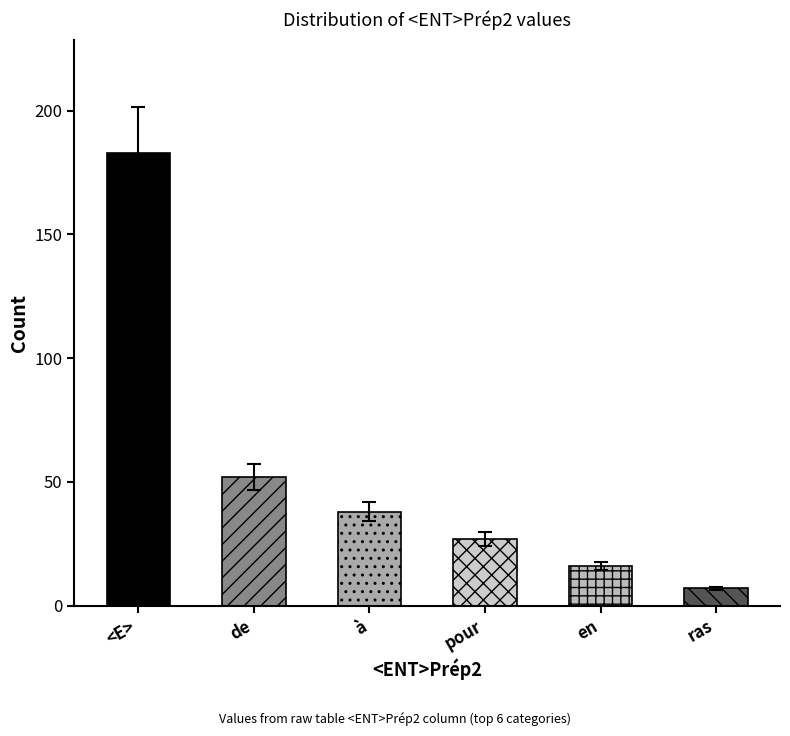

Reading left to right, transcribe all the data shown in this chart.

183	52	38	27	16	7